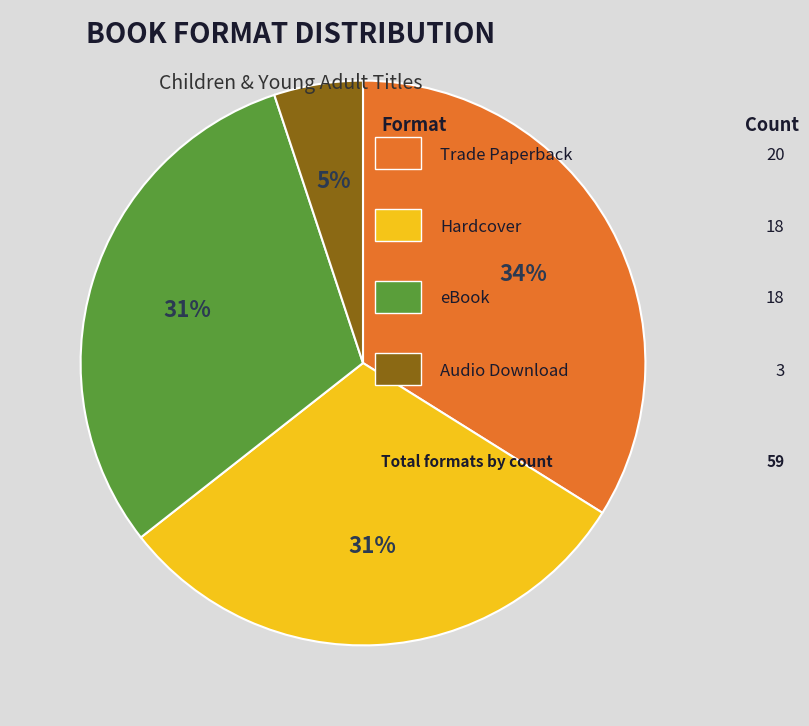

Does any single category account for the majority?

No